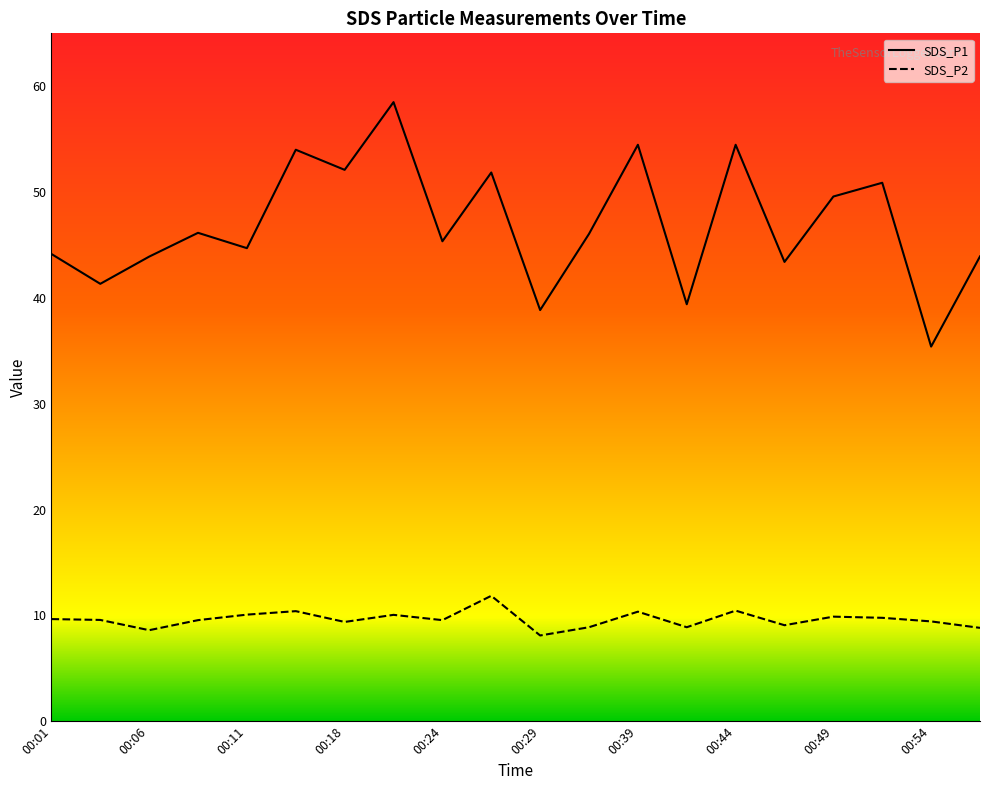

How many distinct data groups are displayed?

2